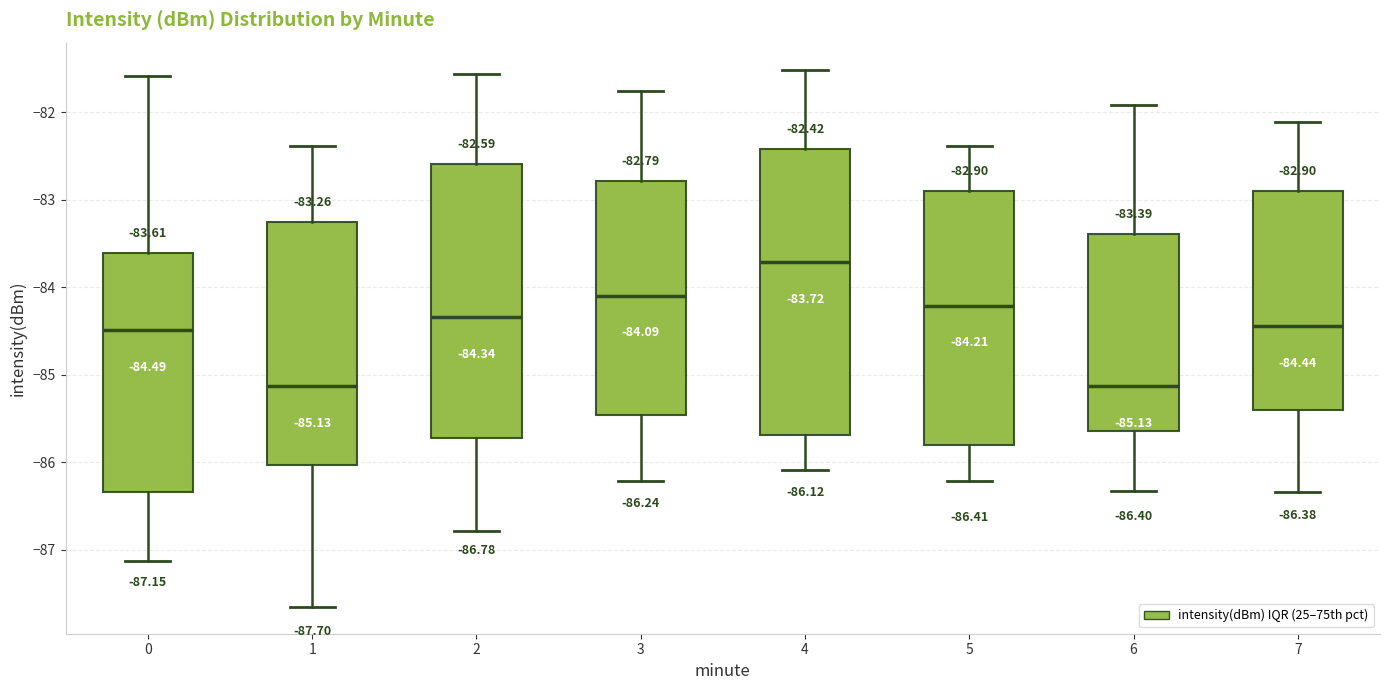

Which box is the tallest, from its lower edge to its upper edge?

4